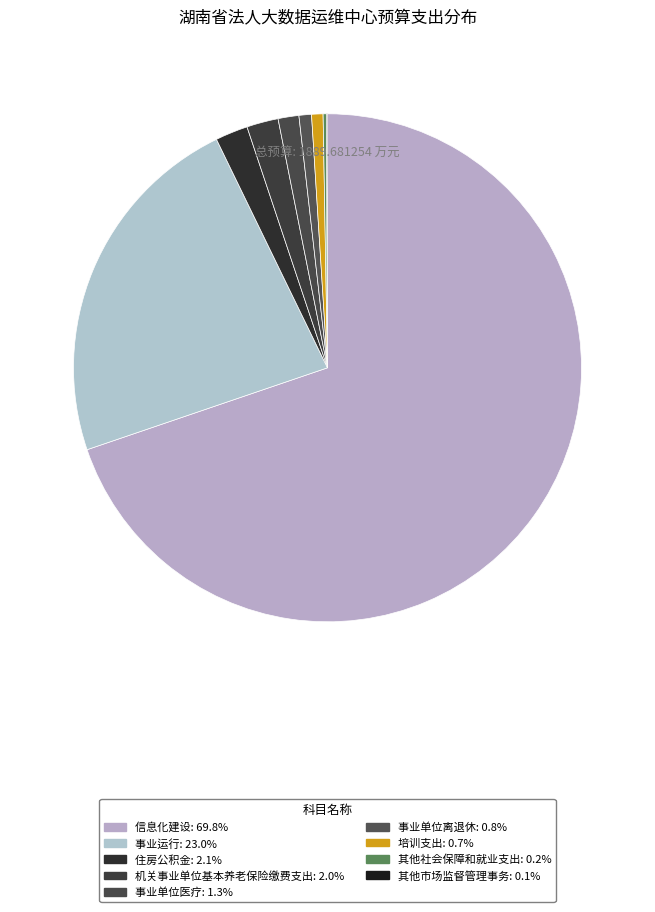

What is the smallest slice in the pie chart?

其他市场监督管理事务